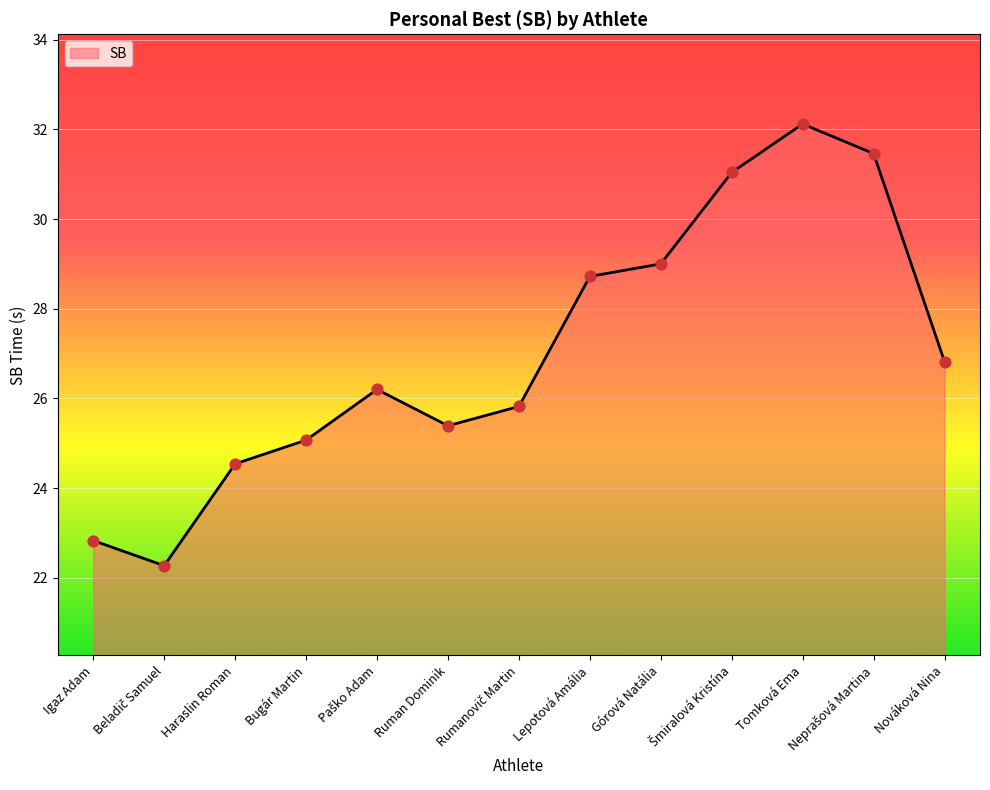

What is the ratio of the value at Górová Natália to the value at Tomková Ema?

0.9